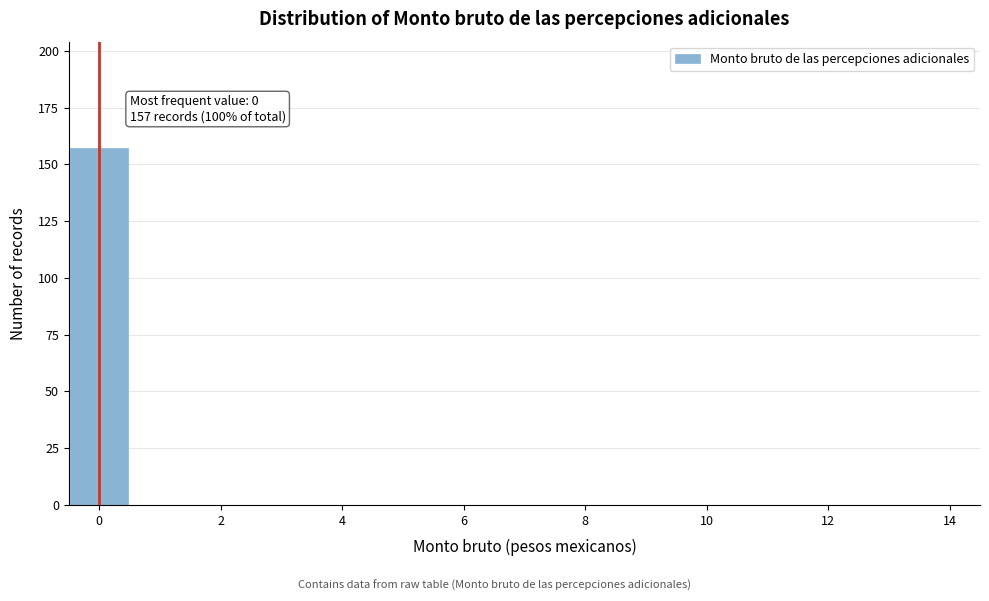

Which range on the x-axis has the tallest bar?

-0.5 to 0.5